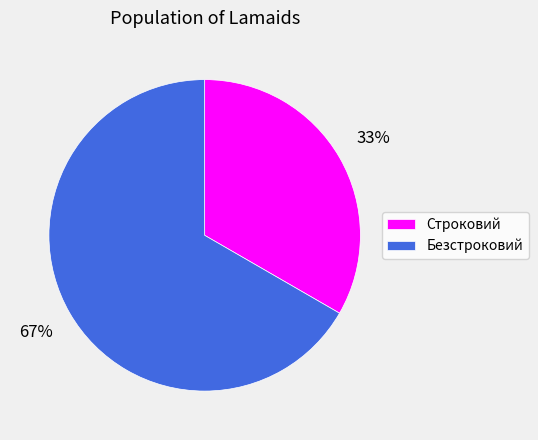

Is it true that Безстроковий is 67% of the pie?

True